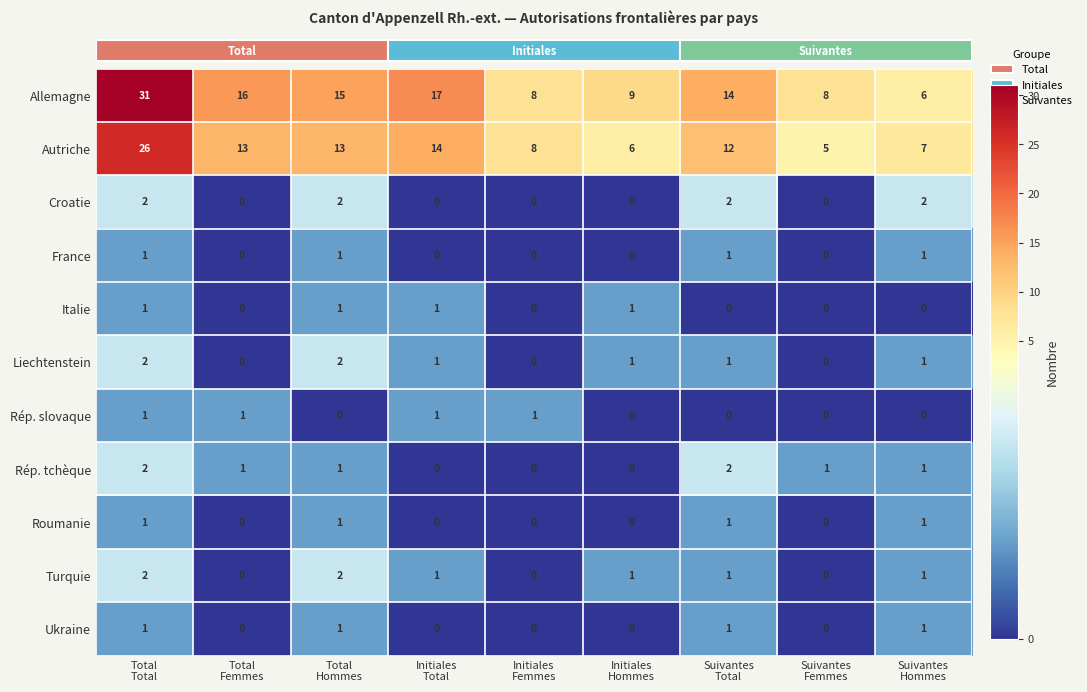

Count the Italie values in the range 0 to 1.

9